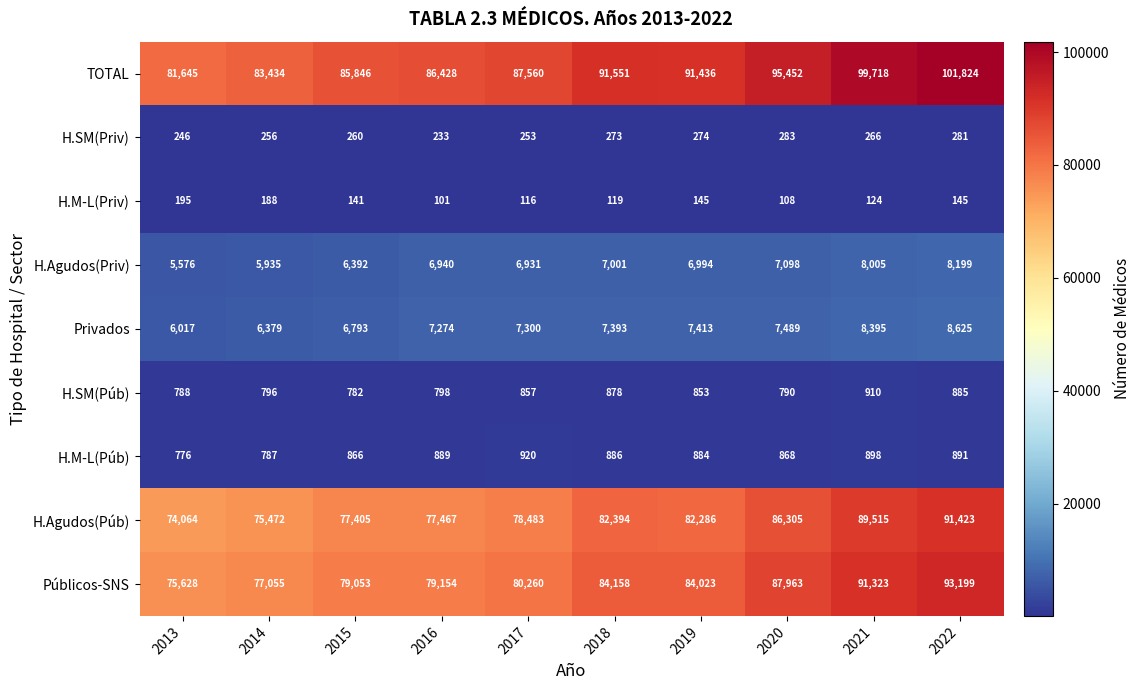

What is the difference between the maximum and second lowest values in the Públicos-SNS series?

16144